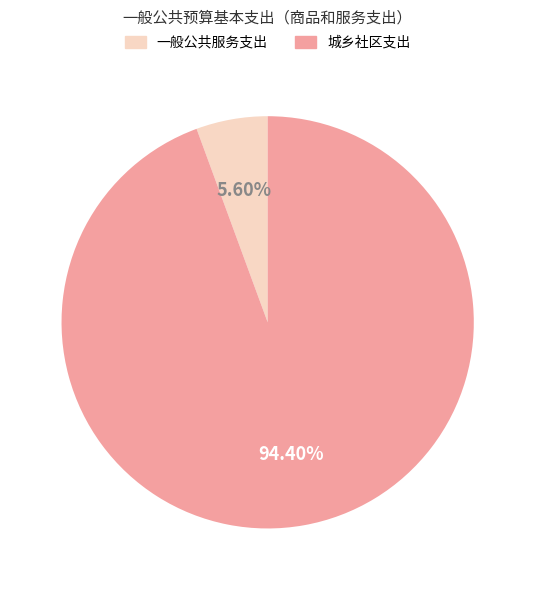

To the nearest percent, what is the combined percentage of 城乡社区支出 and 一般公共服务支出?

100%